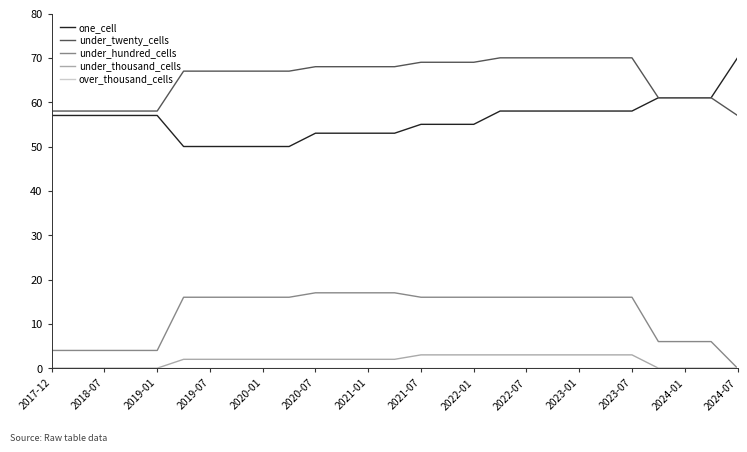

True or false: under_twenty_cells and under_hundred_cells intersect in this chart.

False